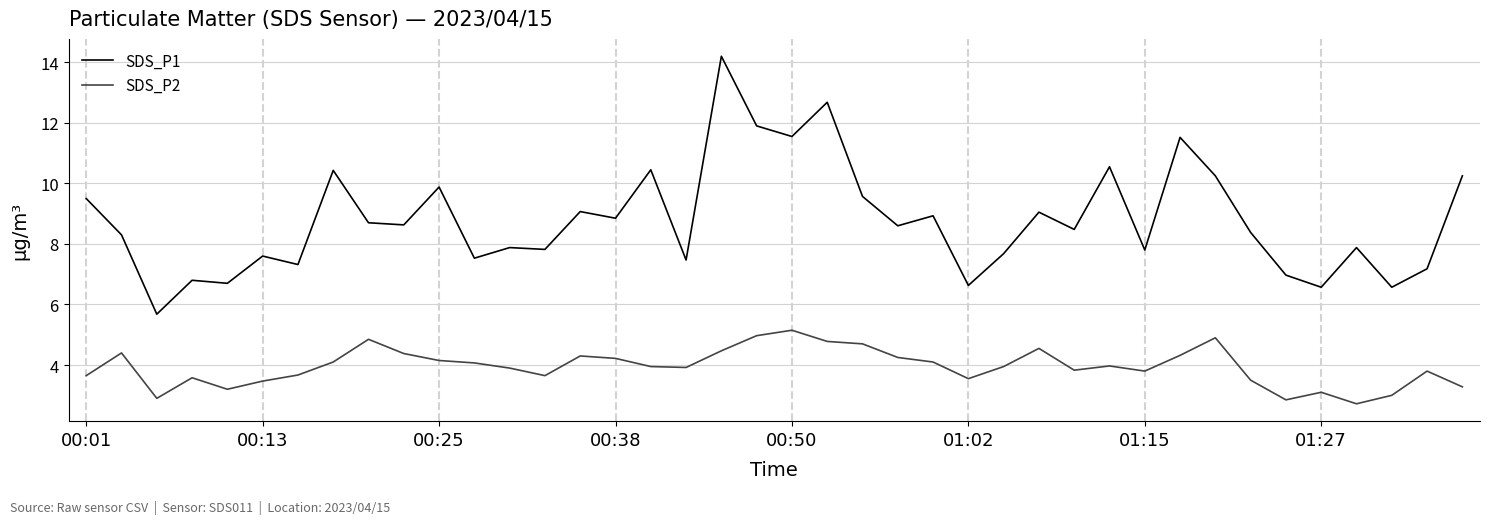

Which series has the largest range (max minus min)?

SDS_P1